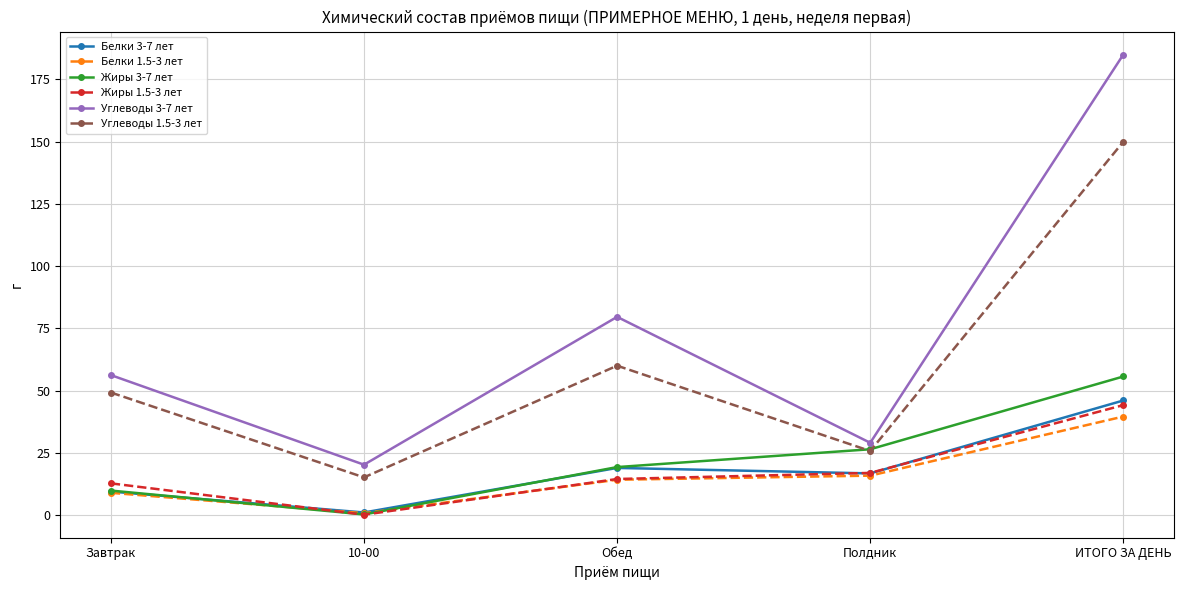

Rank the categories by Жиры 3-7 лет value from highest to lowest.

ИТОГО ЗА ДЕНЬ, Полдник, Обед, Завтрак, 10-00